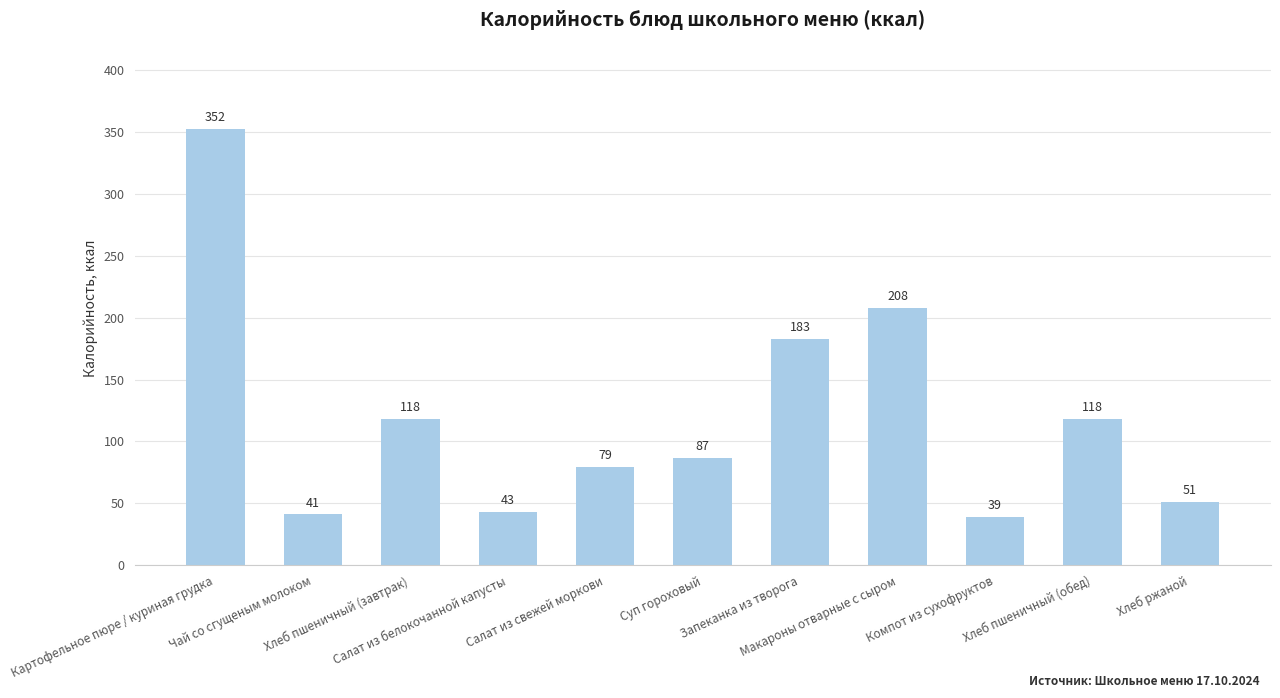

What is the label of the 2nd bar from the left?

Чай со сгущеным молоком